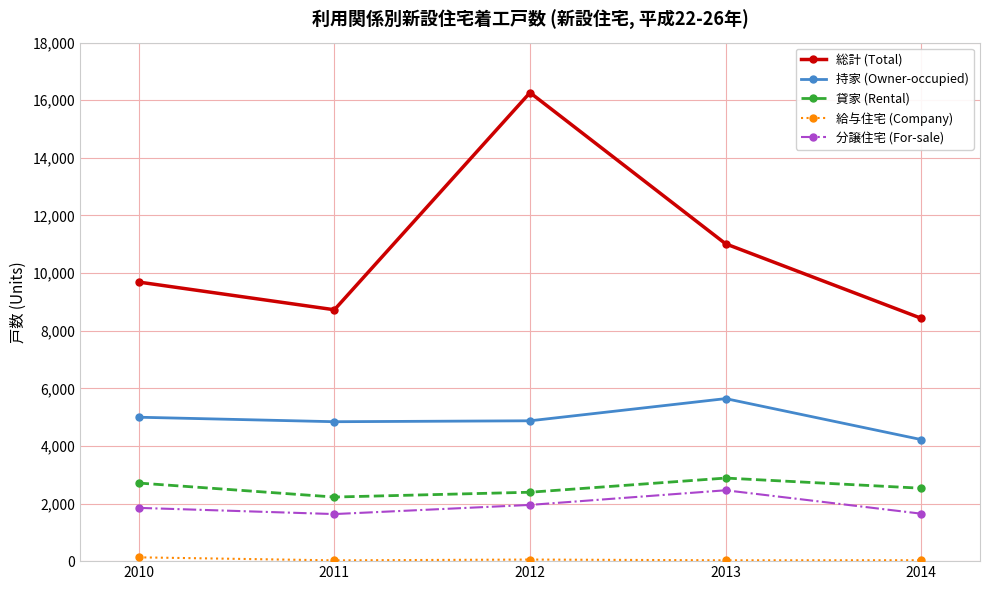

What is the value of the 分譲住宅 (For-sale) point at the 4th from the left?

2460